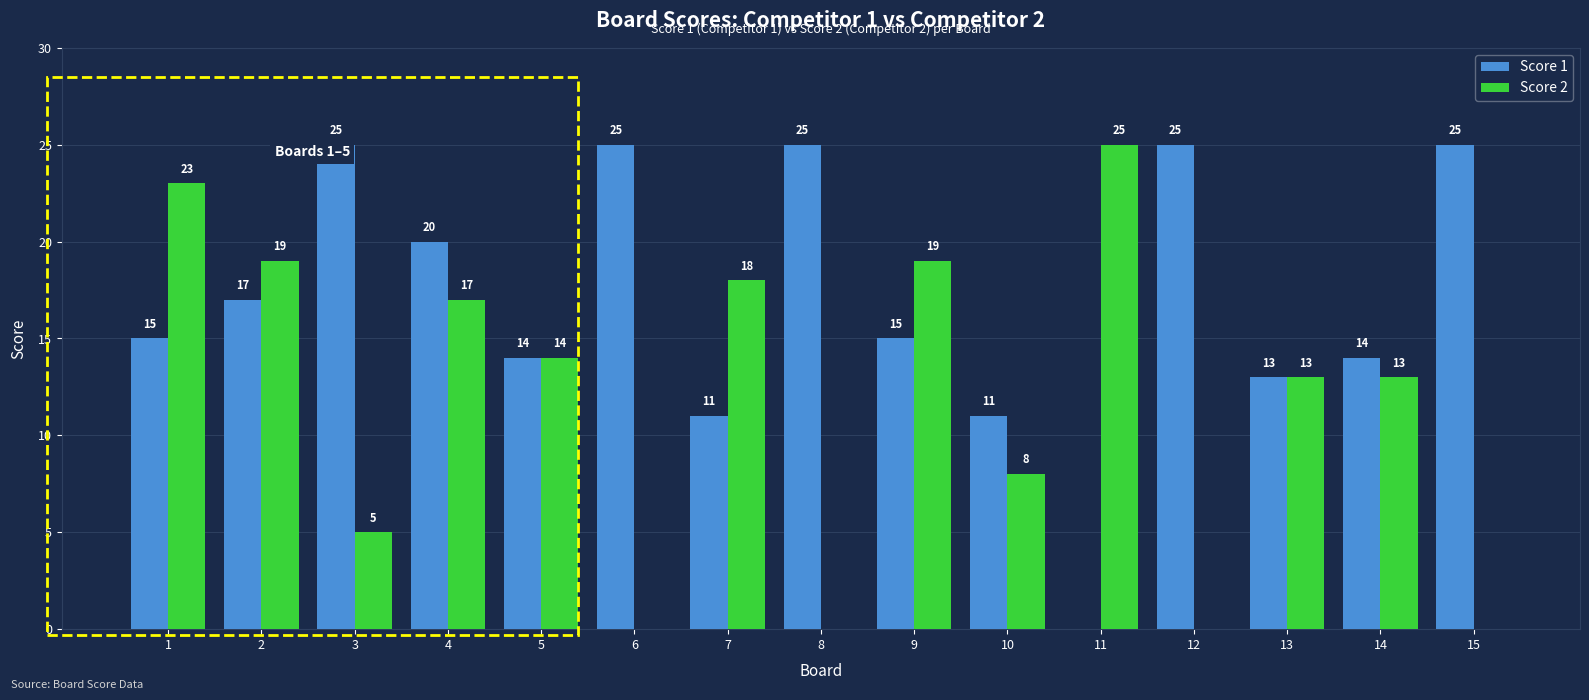

How many values in Score 2 are above zero?

11